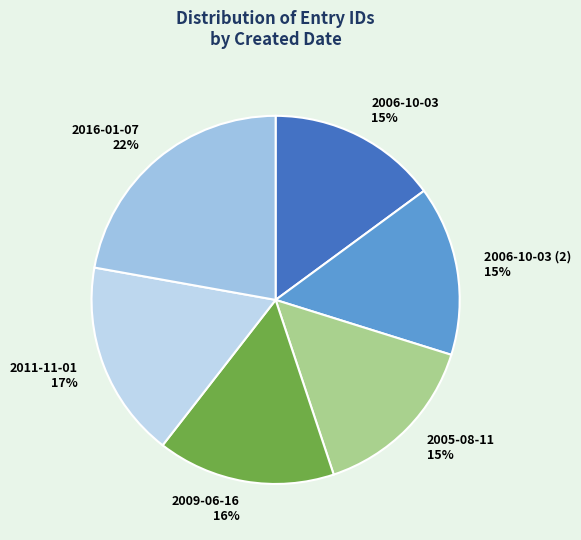

Approximately how many times larger is the value at 2005-08-11 15% compared to 2006-10-03 15%?

1.0